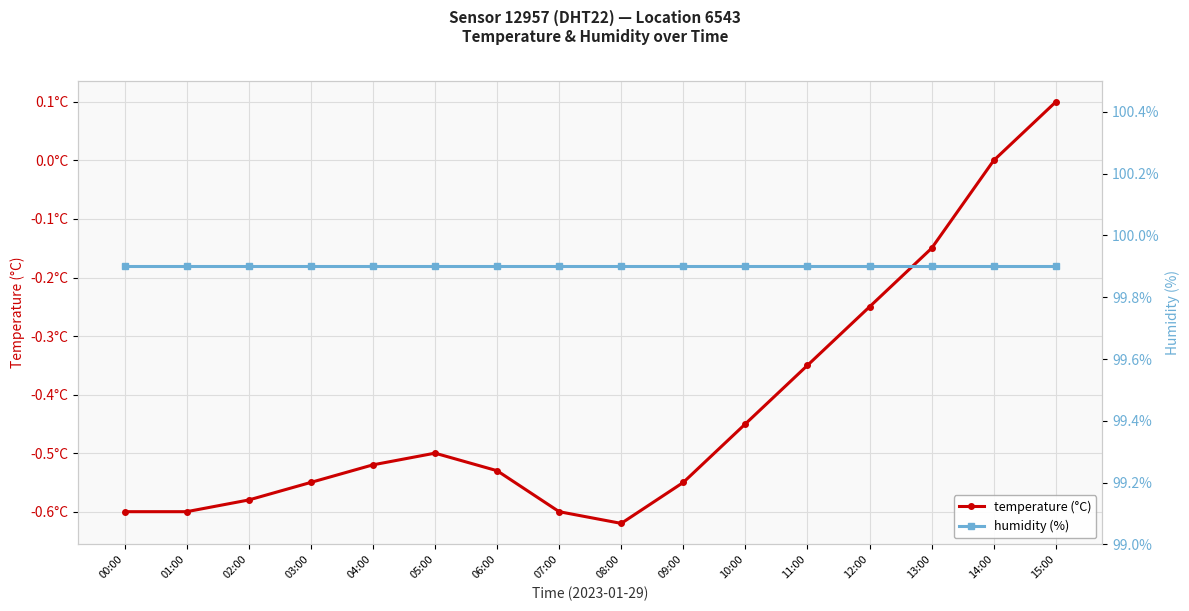

What is the sum of the temperature (°C) values at 11:00 and 01:00?

-0.9